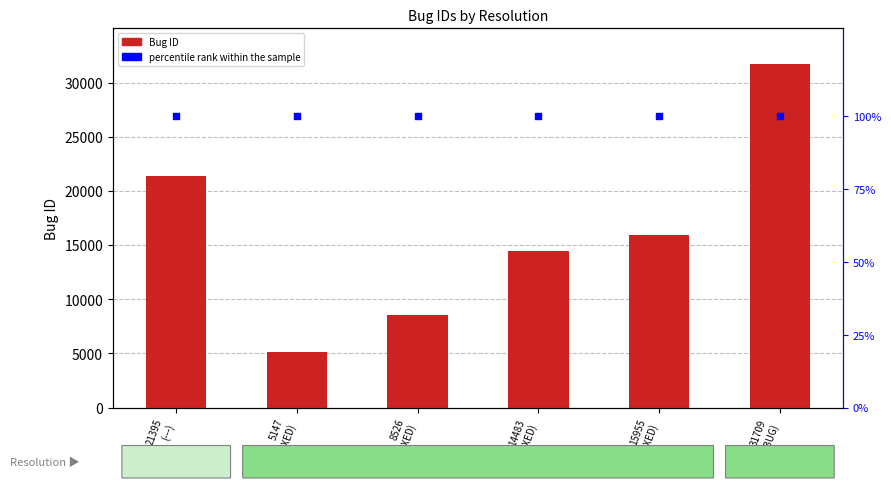

Is the value of percentile rank within the sample at 21395
(---) greater than the value of Bug ID at 5147
(FIXED)?

No